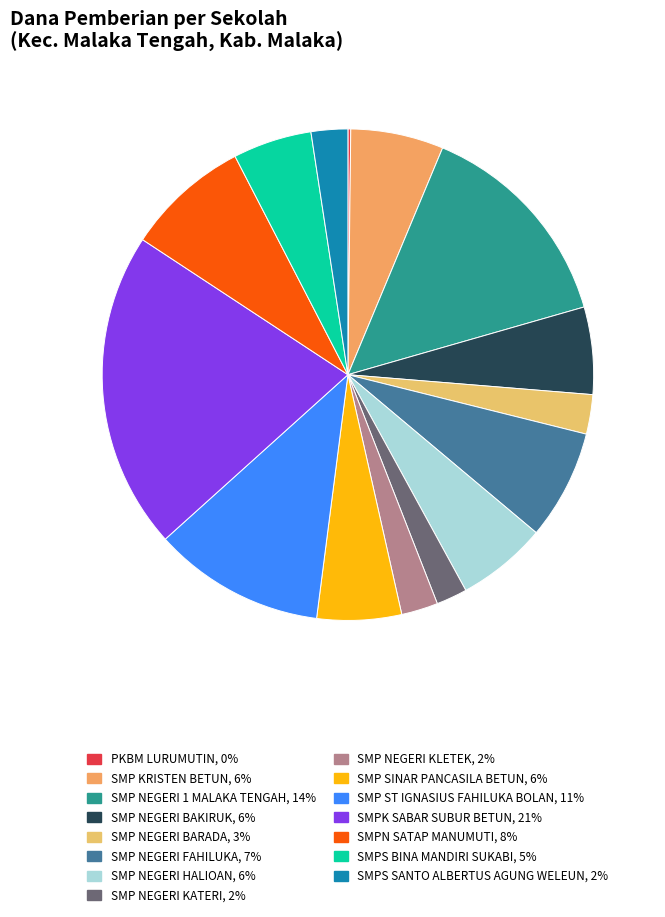

Count the number of slices in the pie.

15